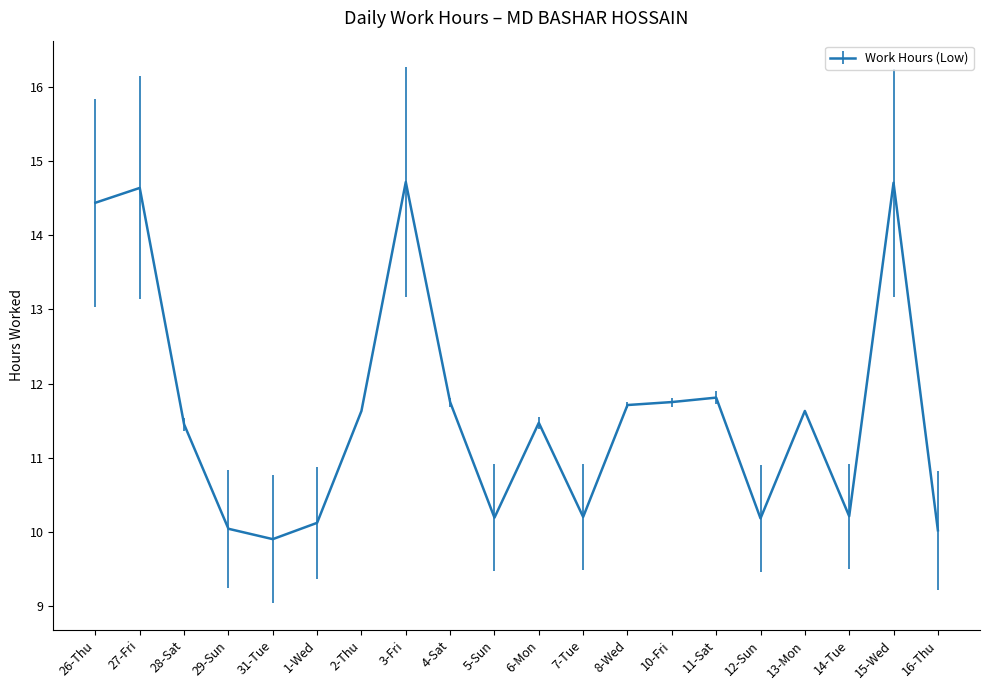

How many lines are shown in the chart?

1